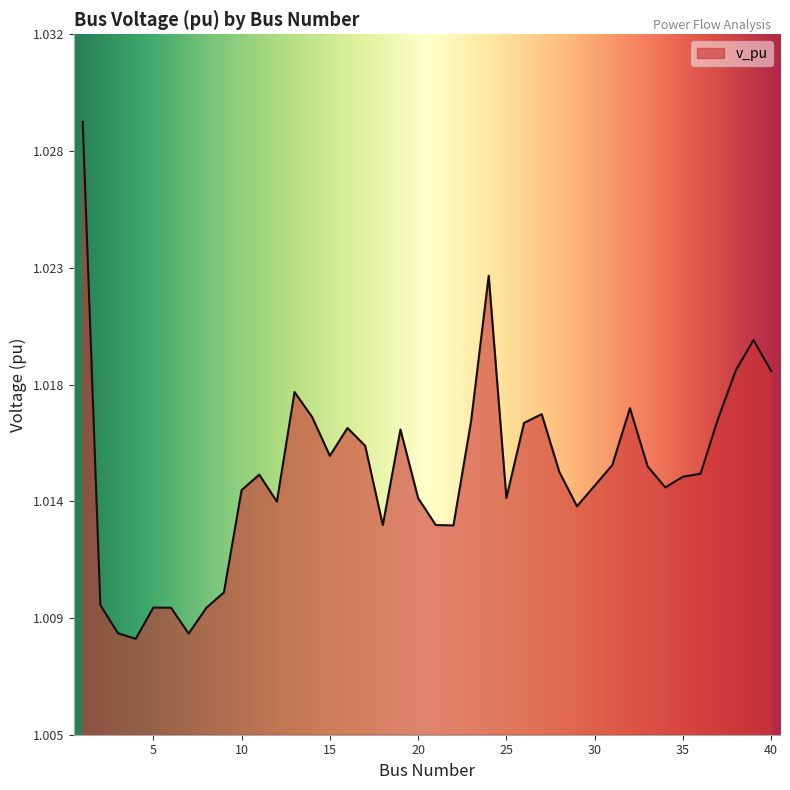

Does the chart display data point markers on the line(s)?

No